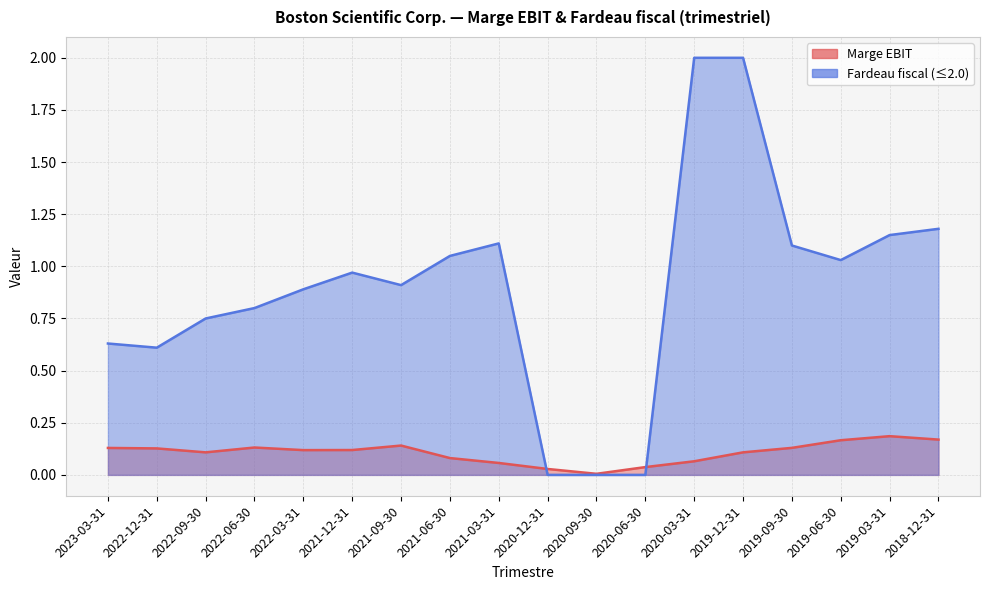

How many interior local peaks (higher than both neighbors) does the data have?

3